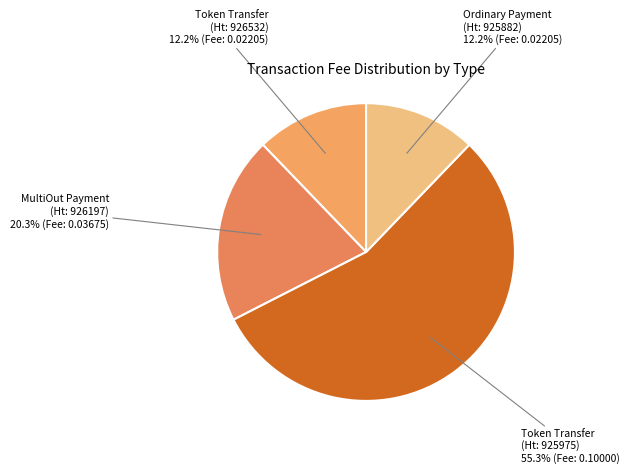

Does any single category account for the majority?

Yes